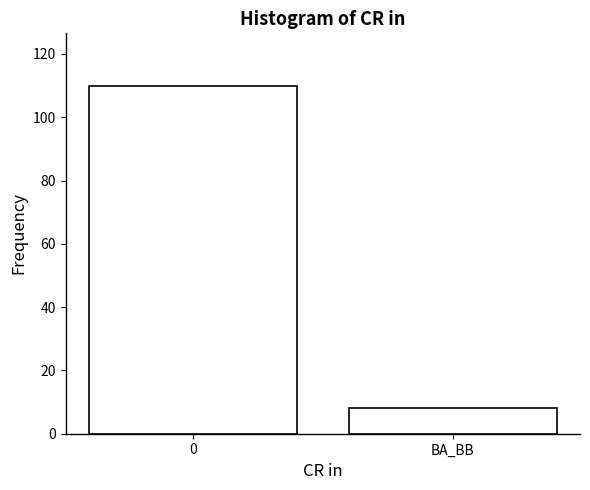

Reading right to left, what are all the values shown in this chart?

BA_BB=8	0=110